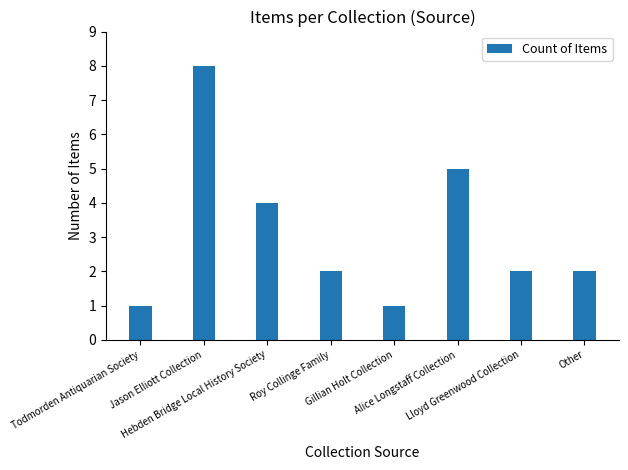

Reading left to right, what are all the values shown in this chart?

1	8	4	2	1	5	2	2